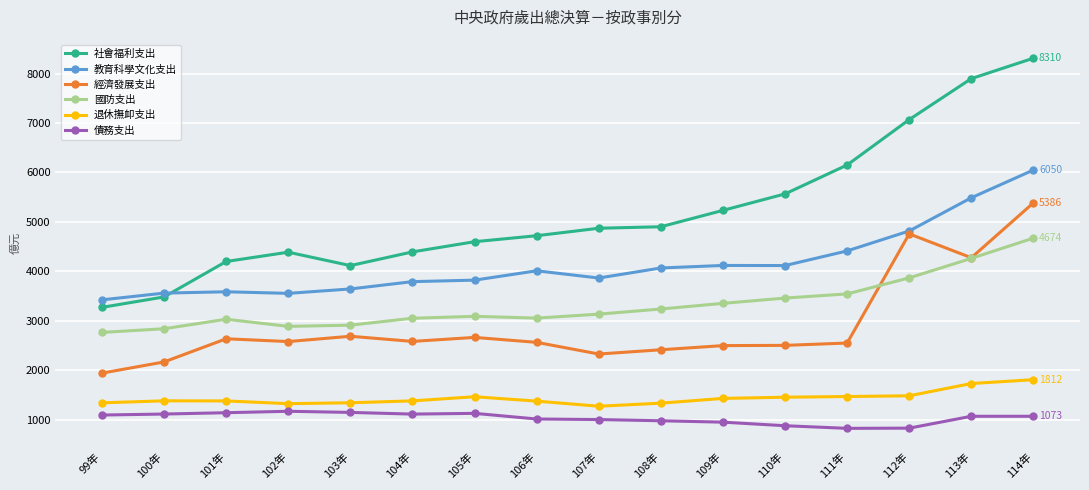

What is the spread (max minus min) of values at 113年?

6824